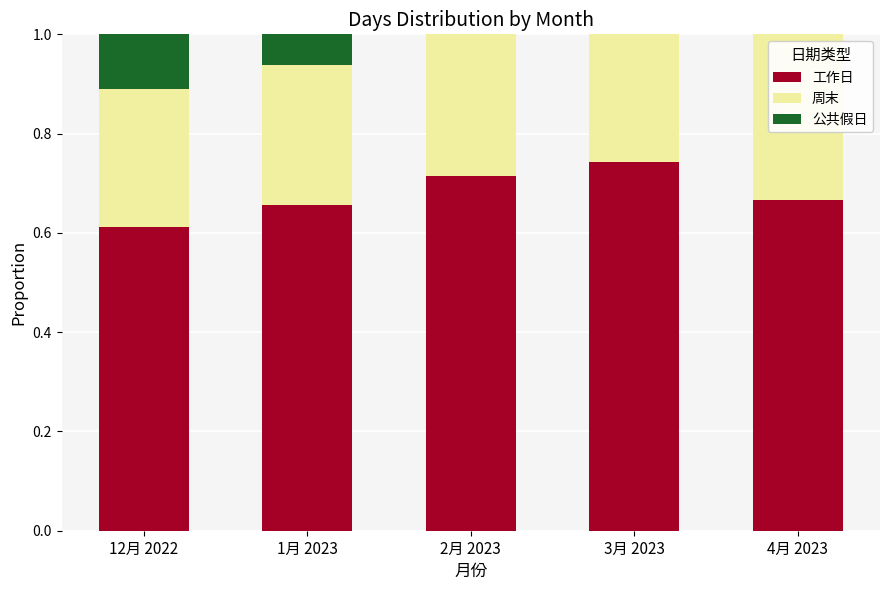

Which category has the highest value in the 工作日 series?

3月 2023